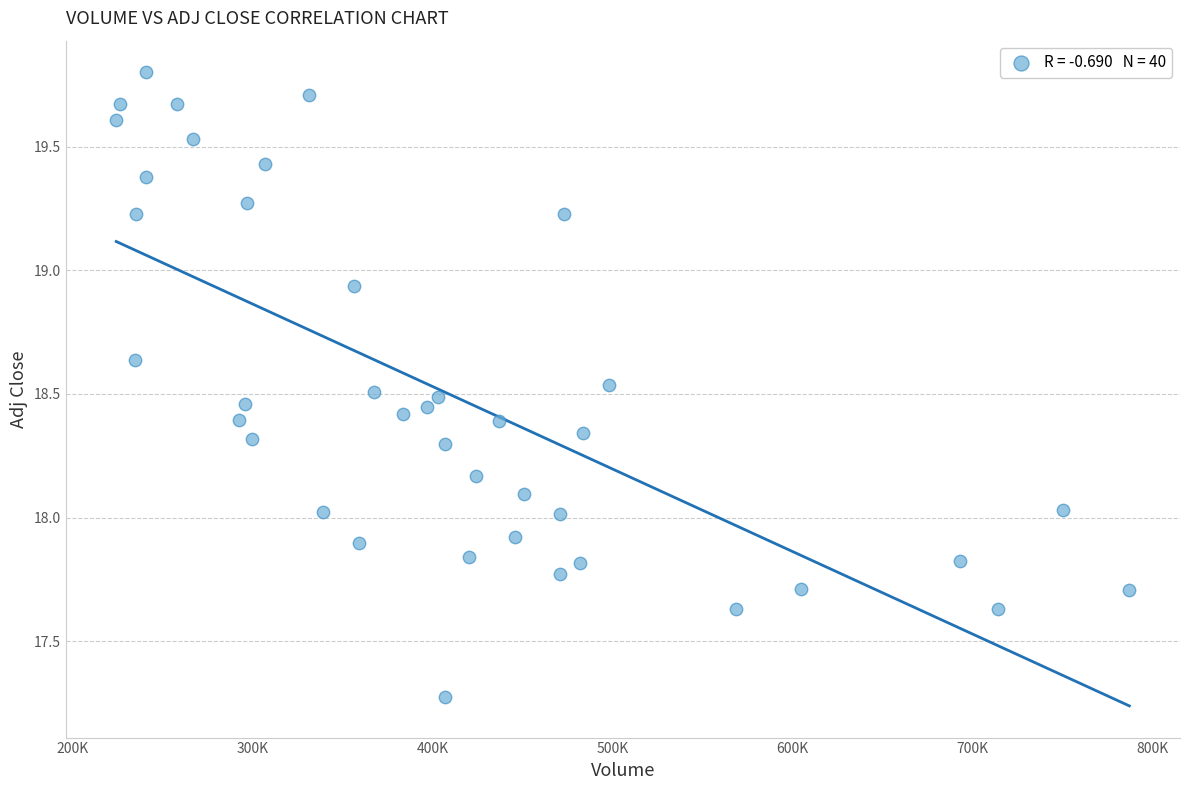

What is the range of Y values (max minus min)?

2.5